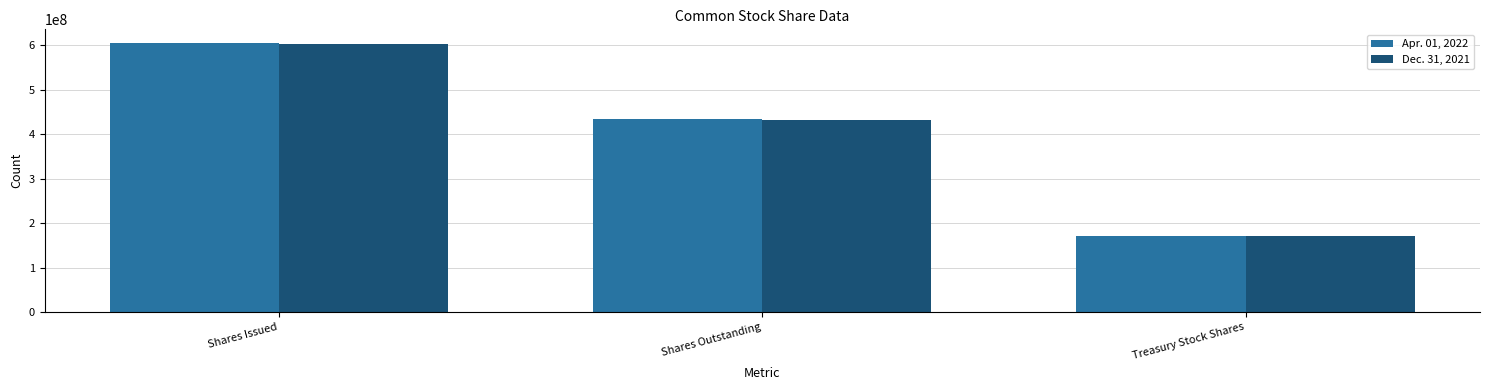

How many series are shown in this chart?

2